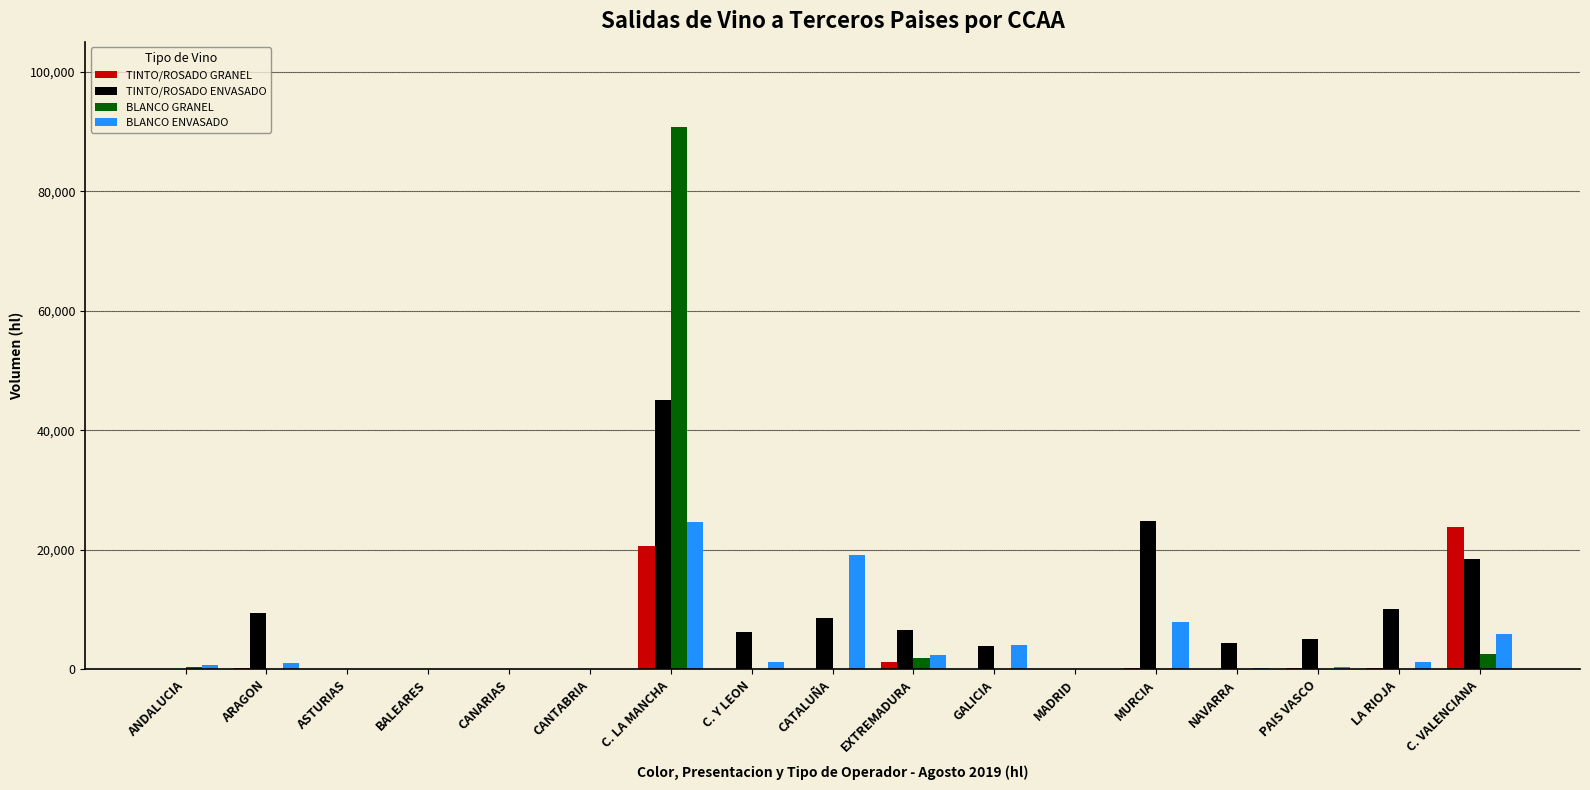

The TINTO/ROSADO ENVASADO series shows 4405 at NAVARRA. True or false?

True